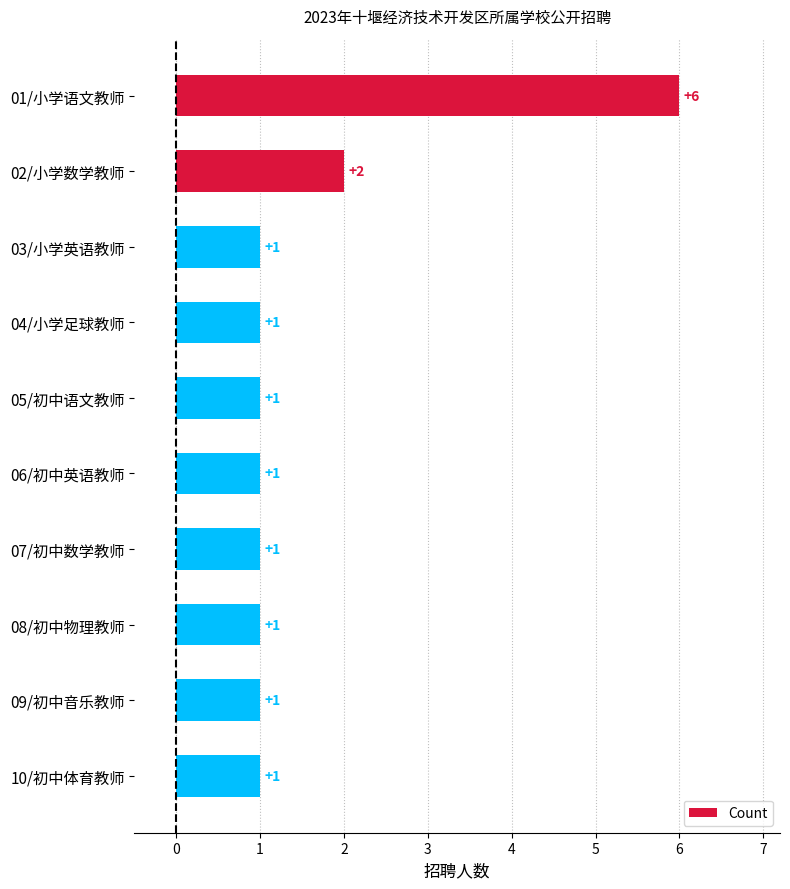

Between 02/小学数学教师 and 01/小学语文教师, which is larger?

01/小学语文教师